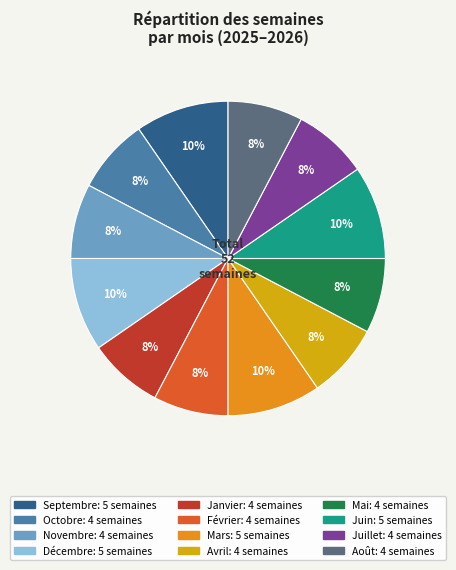

Which slice is the smallest?

Novembre